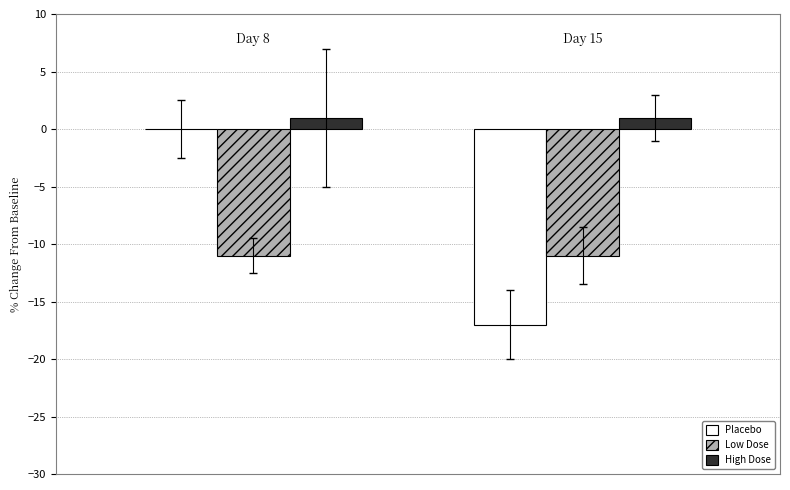

How many groups of bars are there?

2